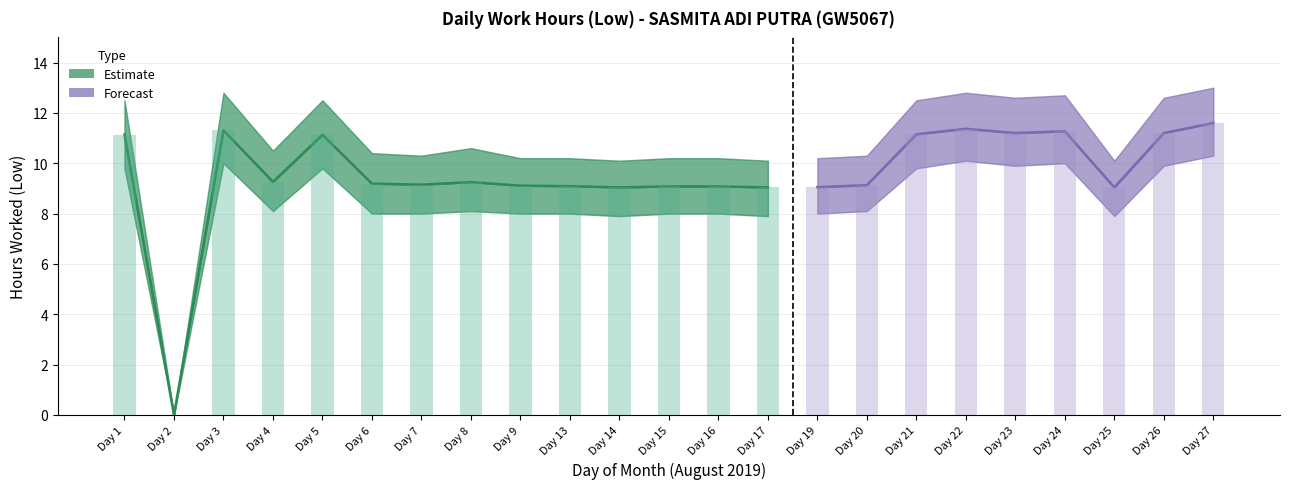

Is it true that Low Lower equals 10.0 at 3?

True